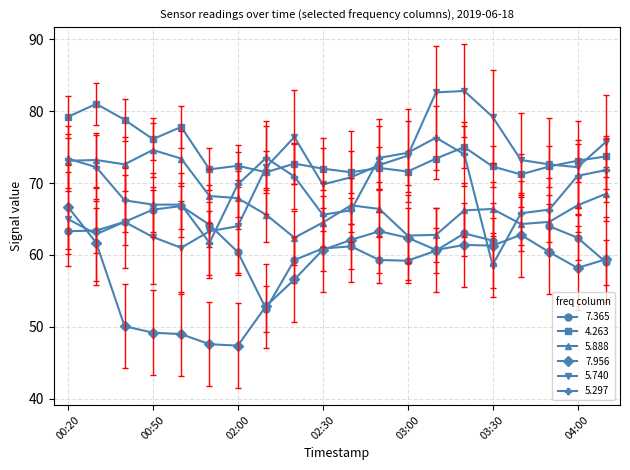

How many interior local peaks does the 7.956 series have?

3